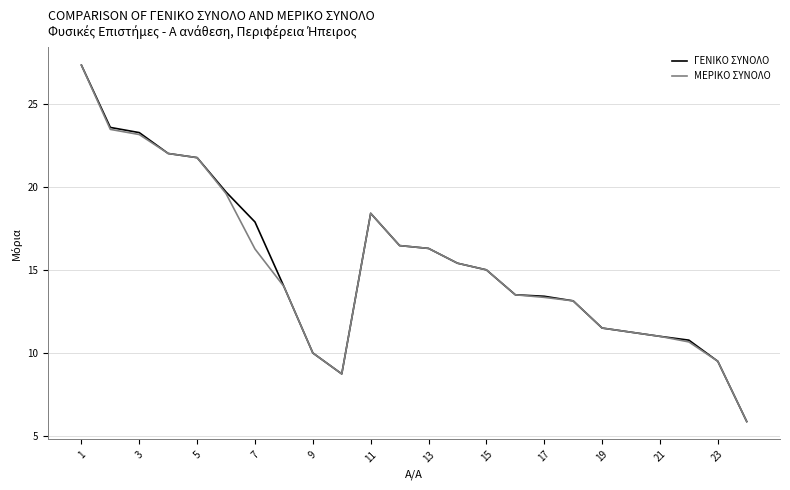

What is the minimum value for ΓΕΝΙΚΟ ΣΥΝΟΛΟ?

5.9